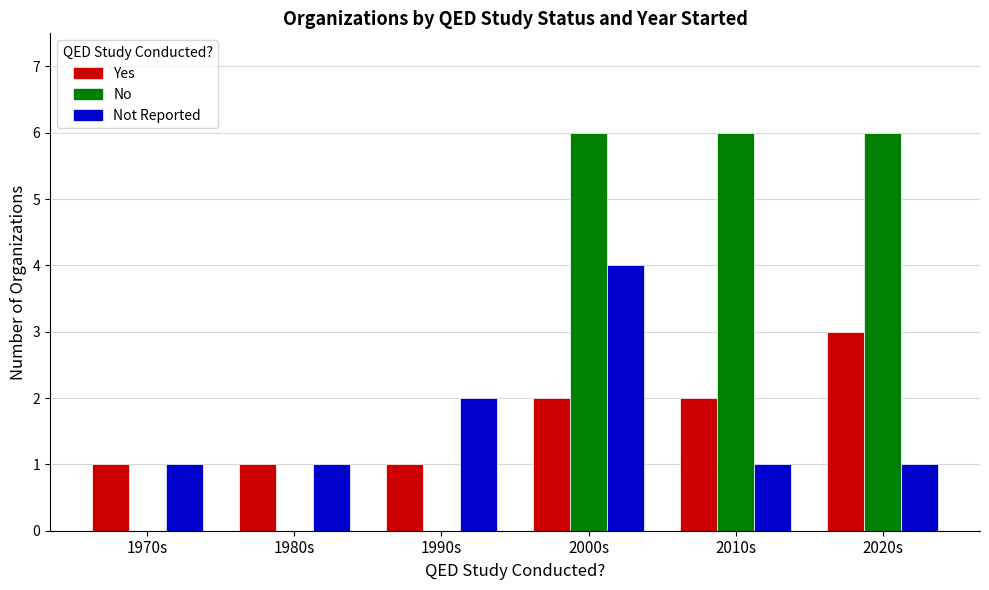

Is the value of Not Reported at 1990s greater than the value of Yes at 1980s?

Yes